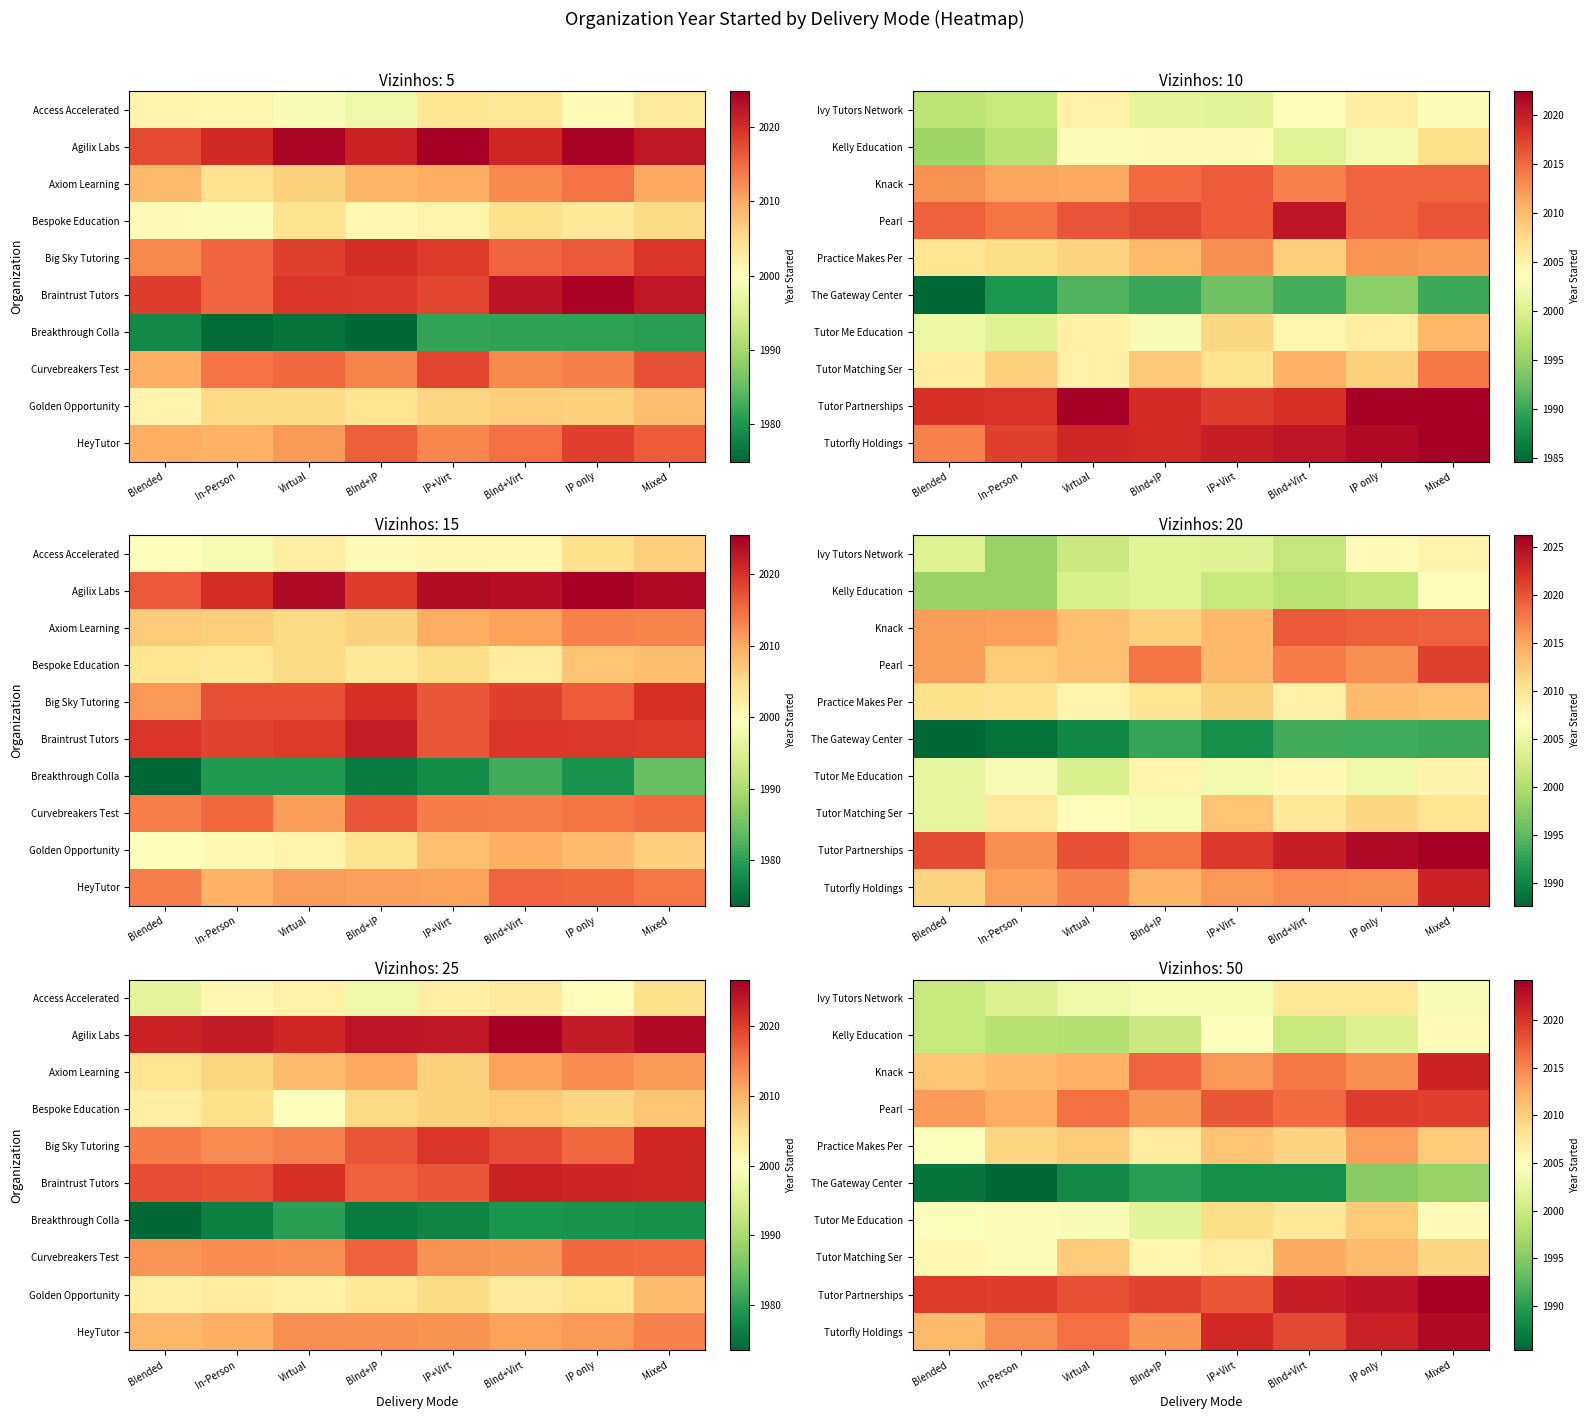

Is it true that The Gateway Center equals 2910.1 at In-Person?

False